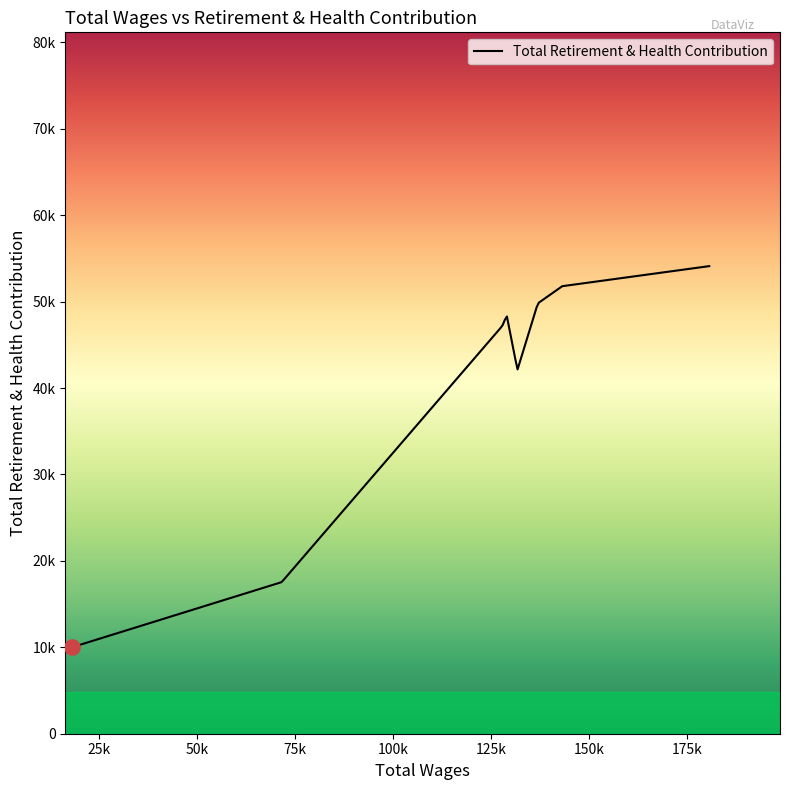

Which has a higher value, 18104.0 or 136983.0?

136983.0